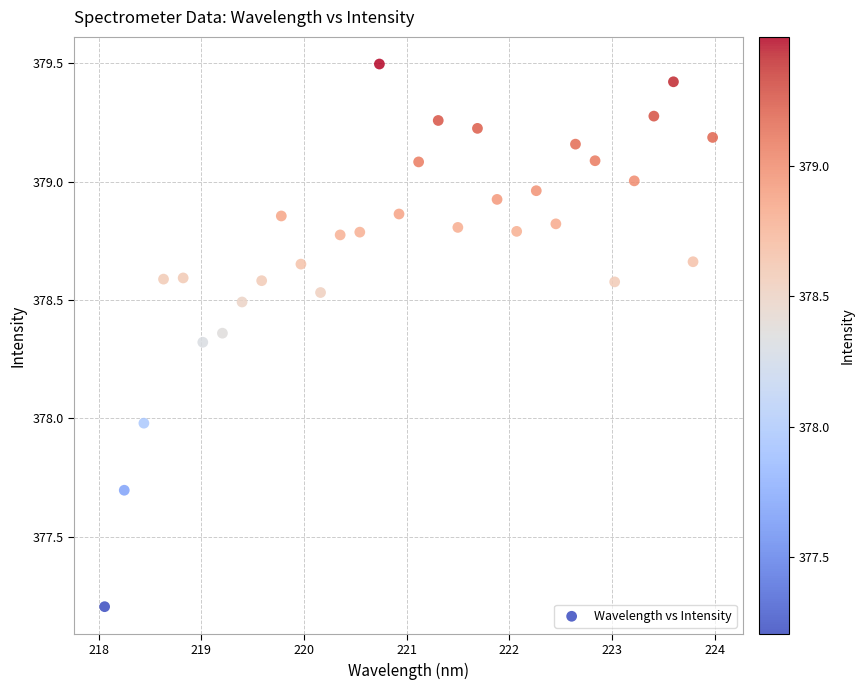

What is the range of X values (max minus min)?

5.9